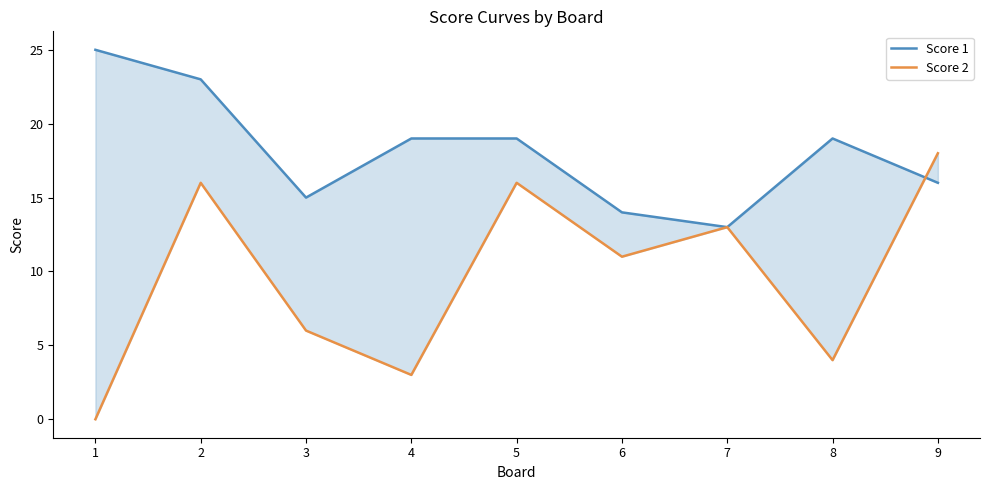

At which label does Score 1 reach its peak?

1